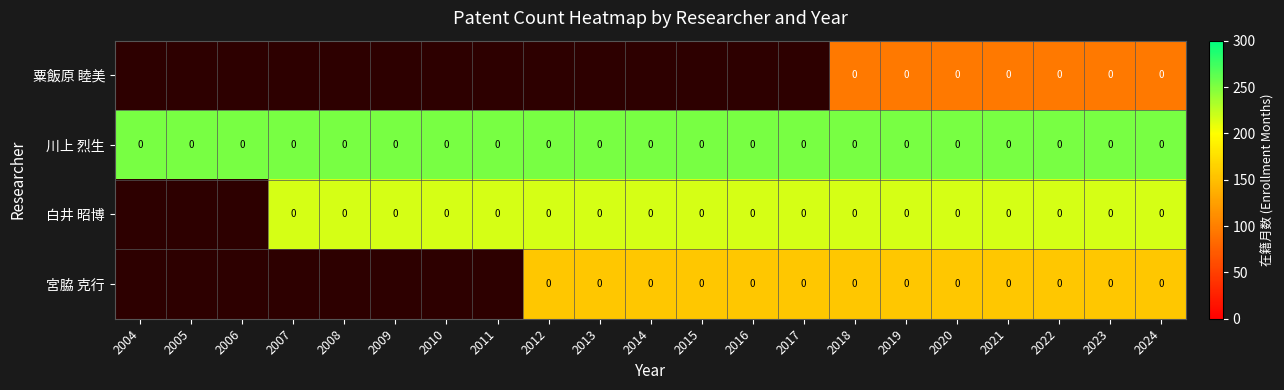

Which category has the highest value across all series?

2004